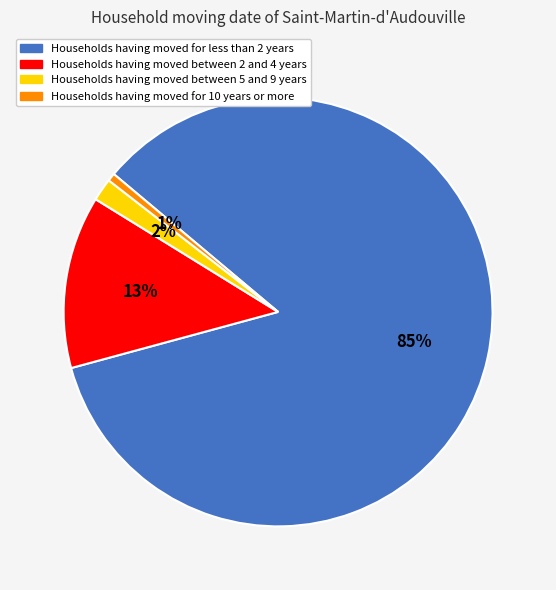

To the nearest percent, what is the average slice percentage?

25%